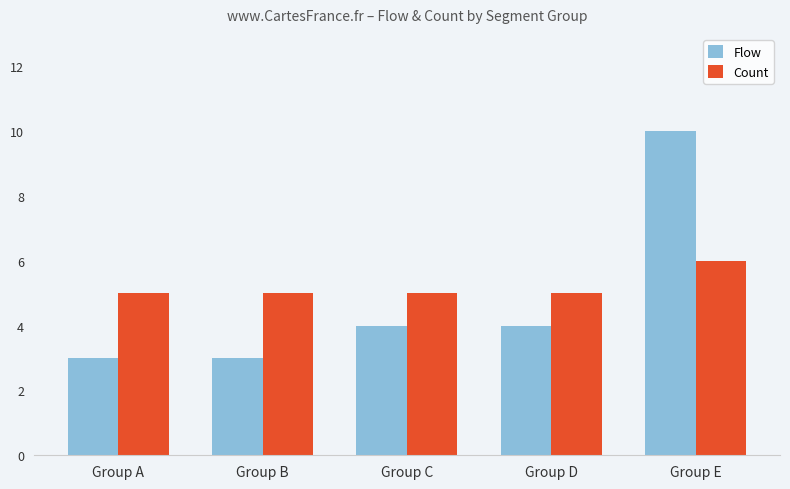

What value does the Count series have at Group C?

5